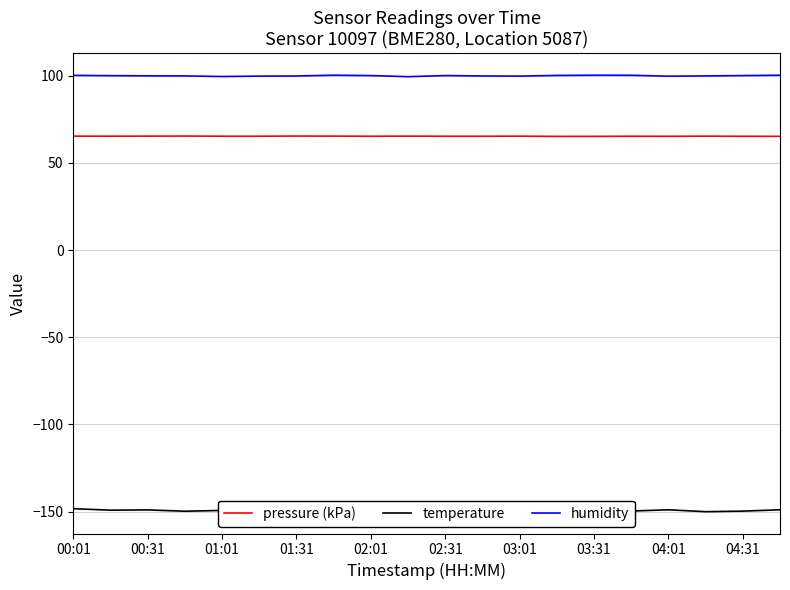

What is the smallest value displayed?

-150.0